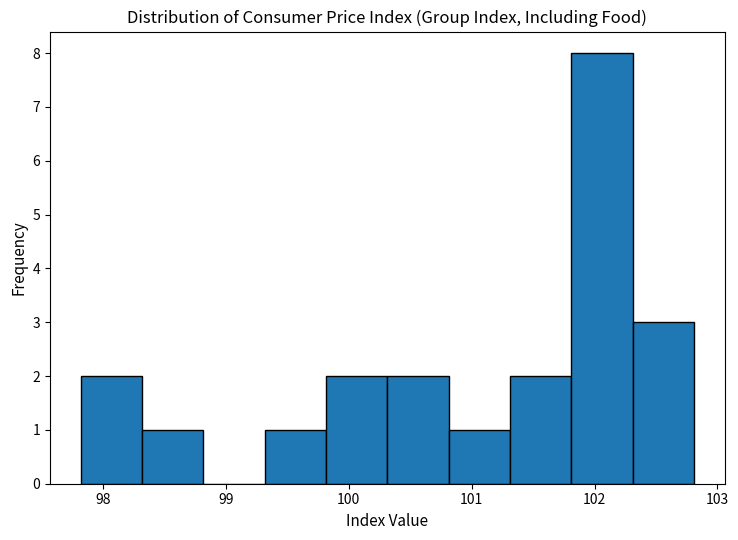

How tall is the bar that spans 102.3 to 102.8 on the x-axis? Neither the bar edges nor the heights are printed on the chart, so give them approximately, as read against the axes.

3